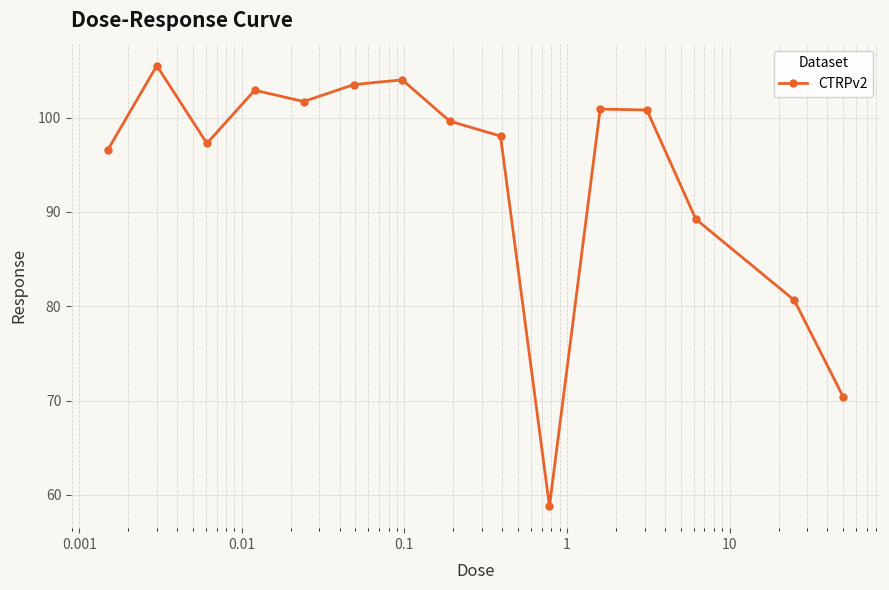

What is the minimum value shown in the chart?

58.8